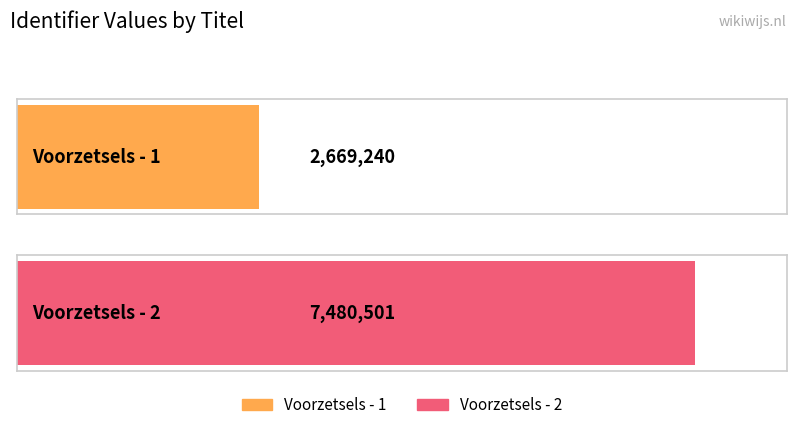

Is it true that the value at Voorzetsels - 2 is 3247878?

False